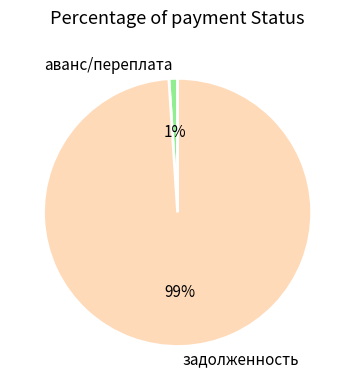

How many slices are in this pie chart?

2